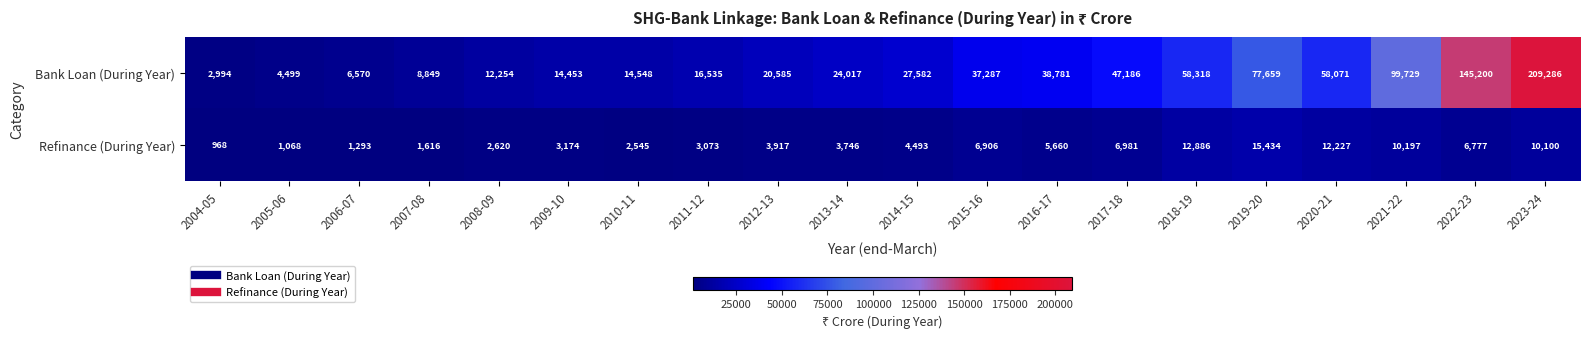

At which category does the chart reach its peak across all series?

2023-24